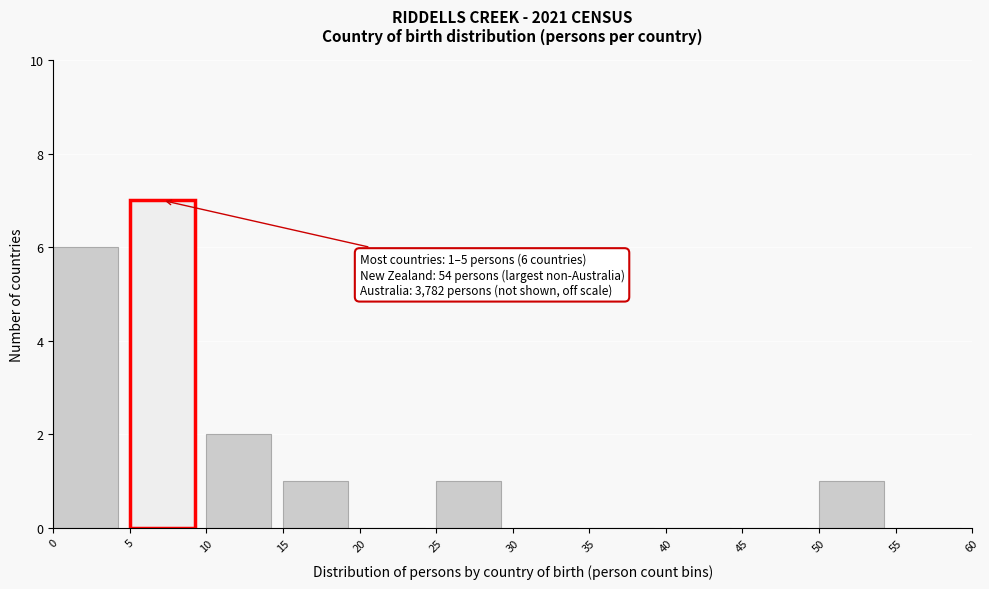

Which range on the x-axis has the tallest bar?

5 to 10